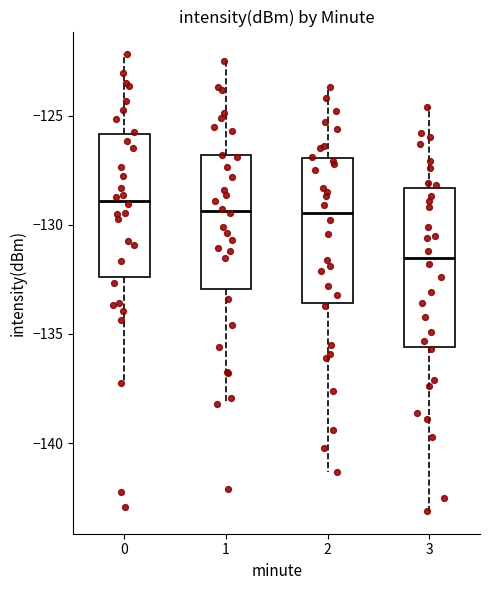

Which box's median line is the lowest?

3